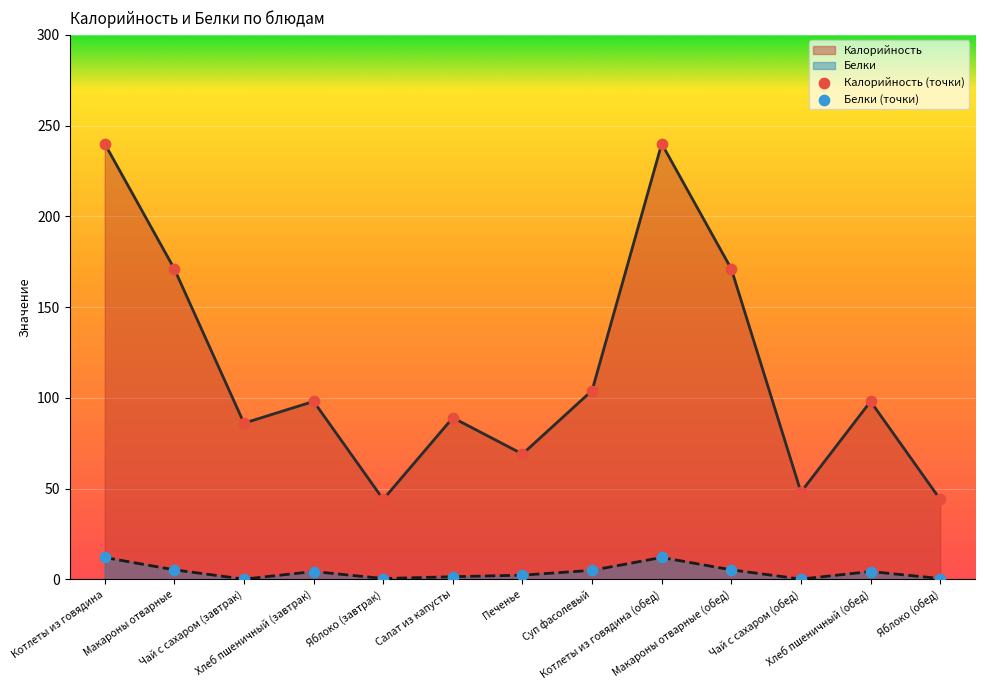

At how many categories does at least one series exceed 163?

4